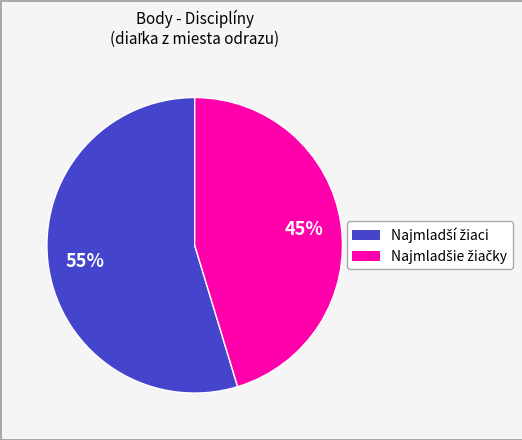

How many slices are in this pie chart?

2